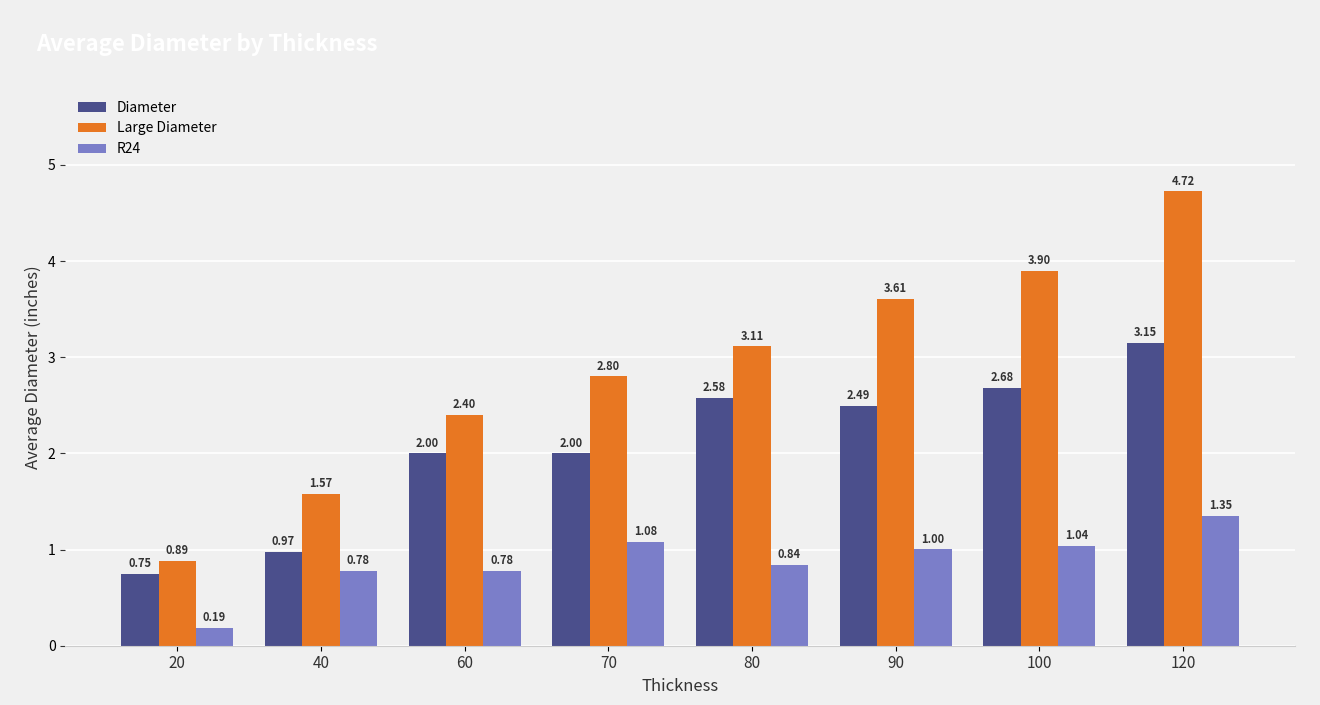

Which series has the largest total across all categories?

Large Diameter